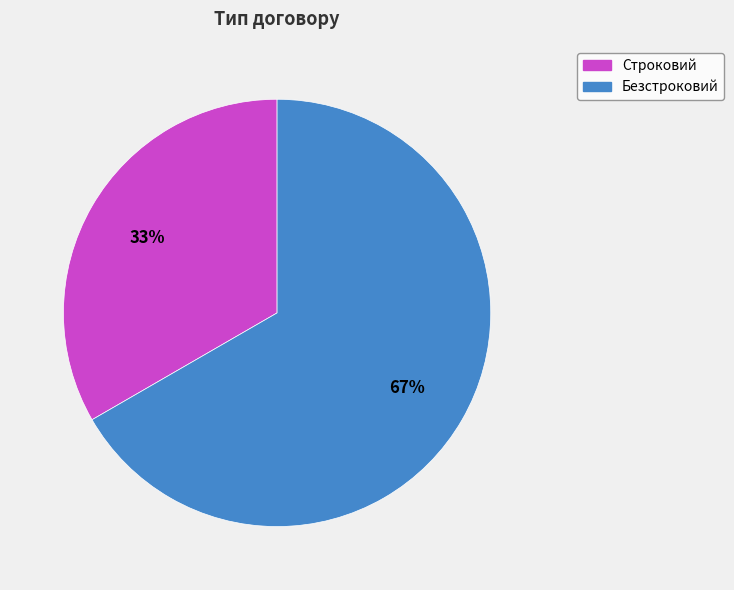

Rank the categories by value from lowest to highest.

Строковий, Безстроковий